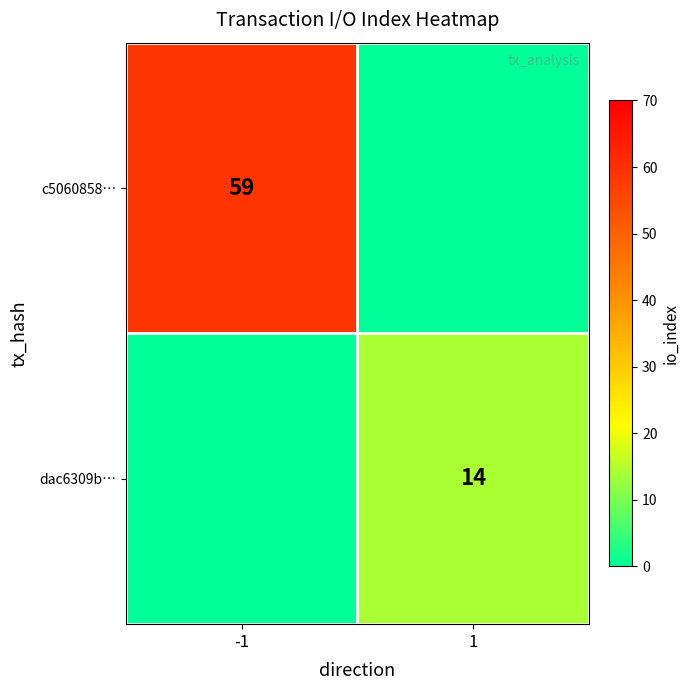

The value of c5060858… at -1 is 59. True or false?

True